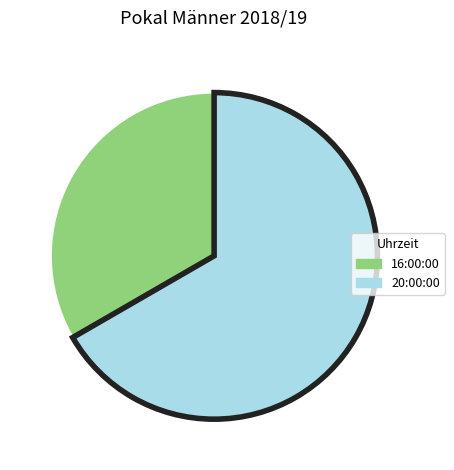

Is there any slice that represents more than half of the pie?

Yes